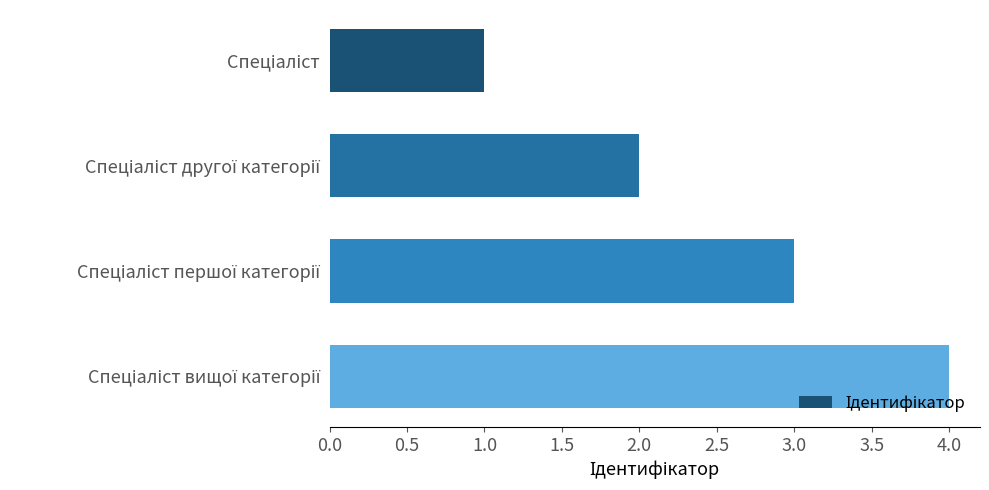

How many bars are there in total?

4